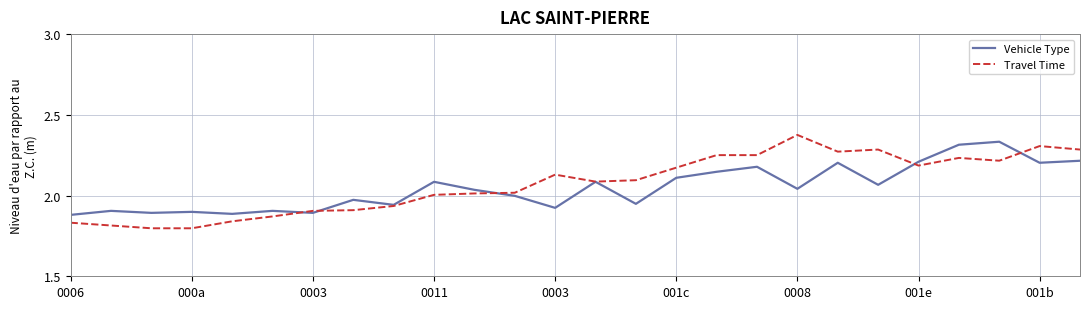

Which series has the widest spread of values?

Travel Time